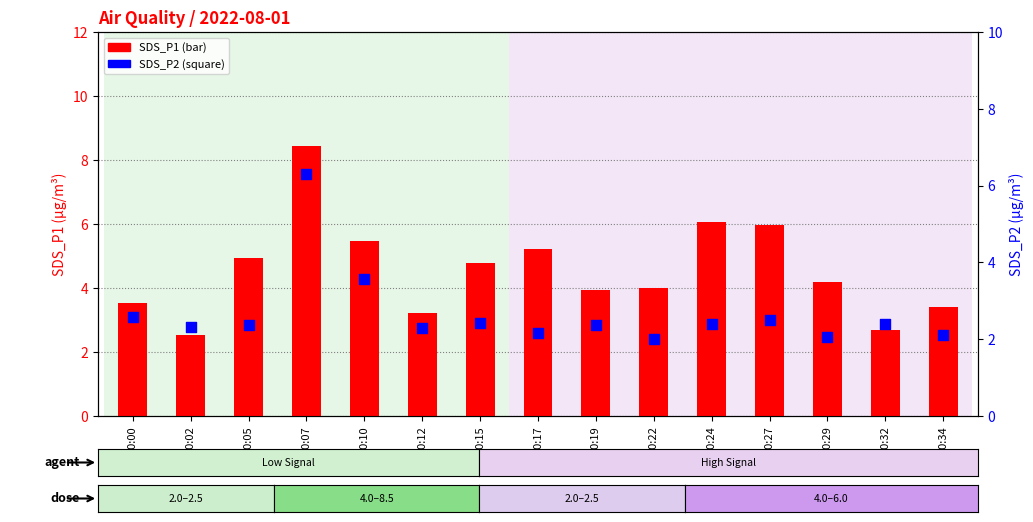

Which series contains the lowest Y value?

SDS_P2